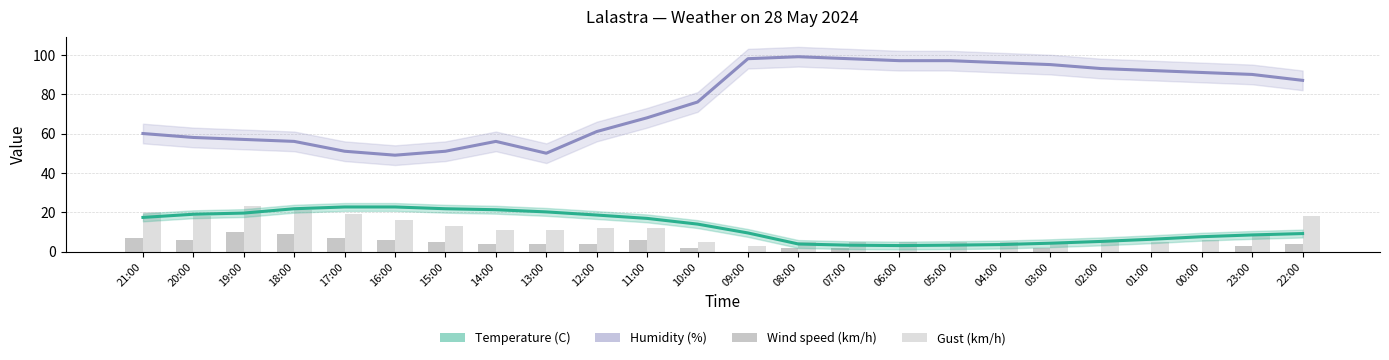

Which category has the highest value in the Temperature (C) series?

17:00